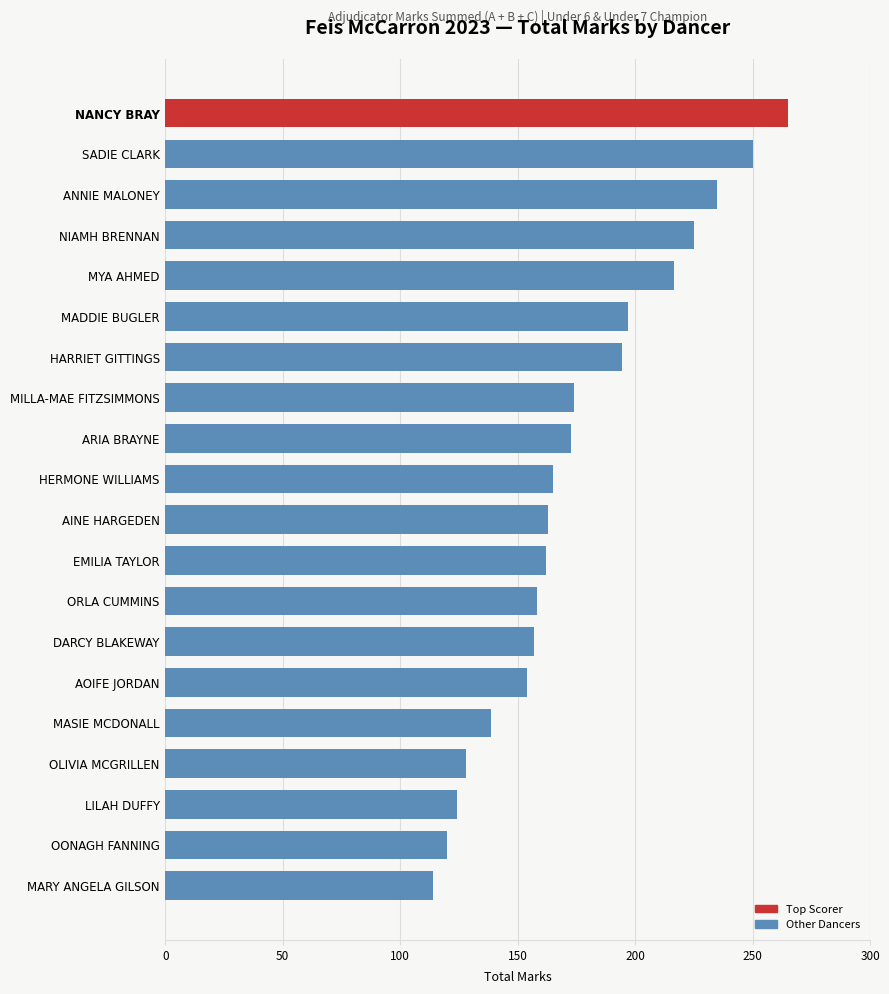

The value at OLIVIA MCGRILLEN is 39.5. True or false?

False